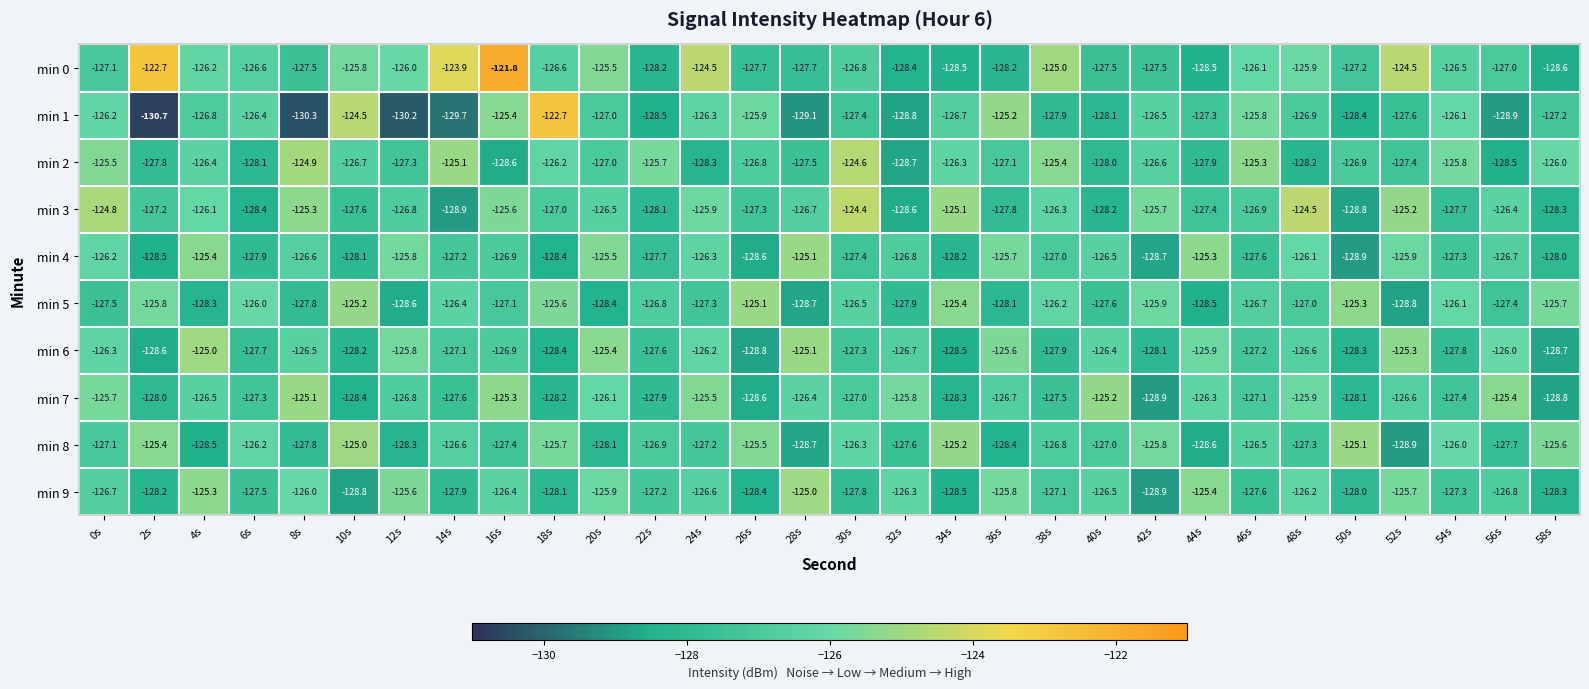

At which category is the sum across all series the highest?

16s